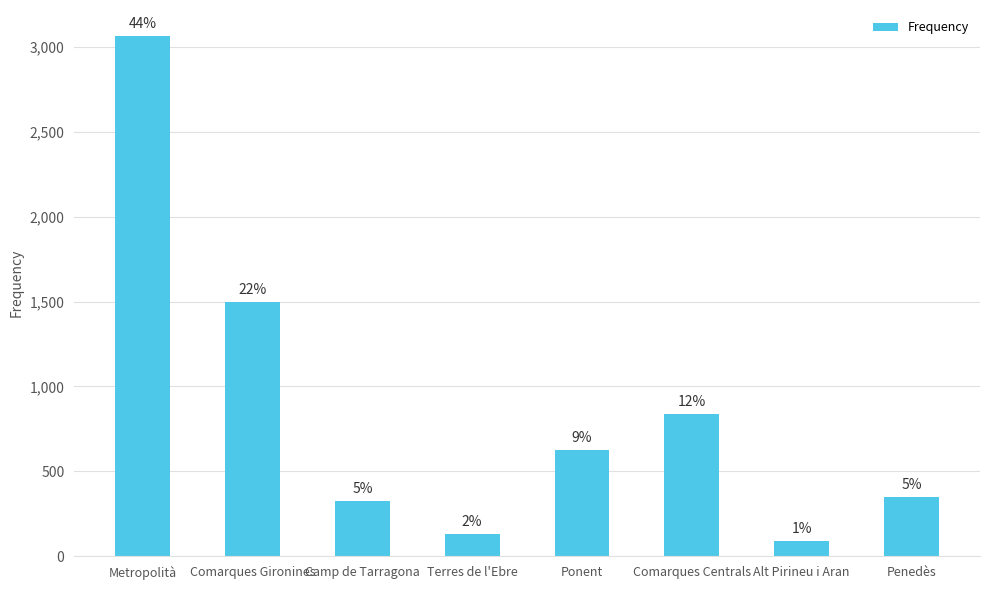

What position from the right is Comarques Centrals?

3